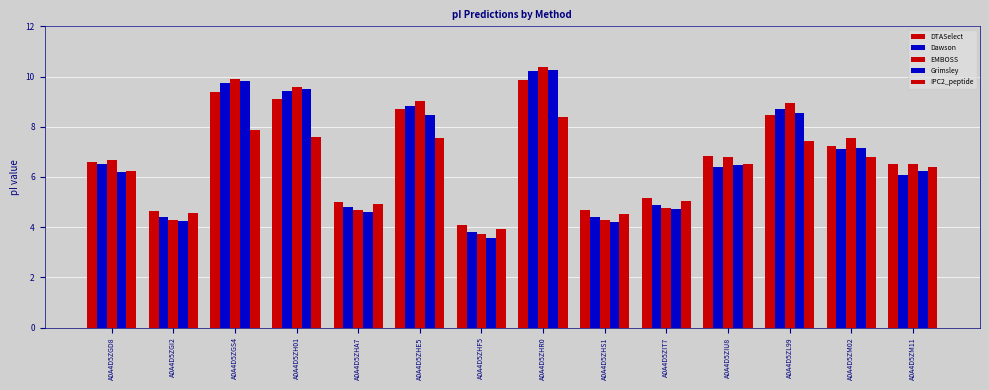

What is the approximate value of EMBOSS at A0A4D5ZH01?

9.6